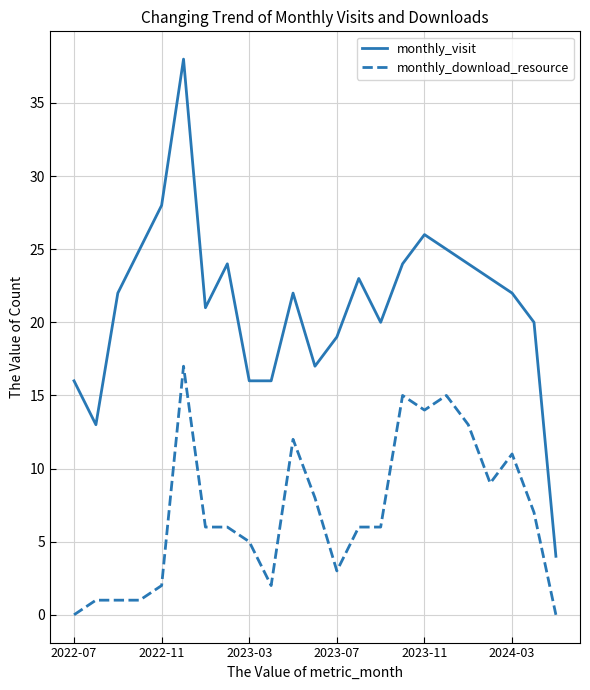

What is the maximum value for monthly_visit?

38